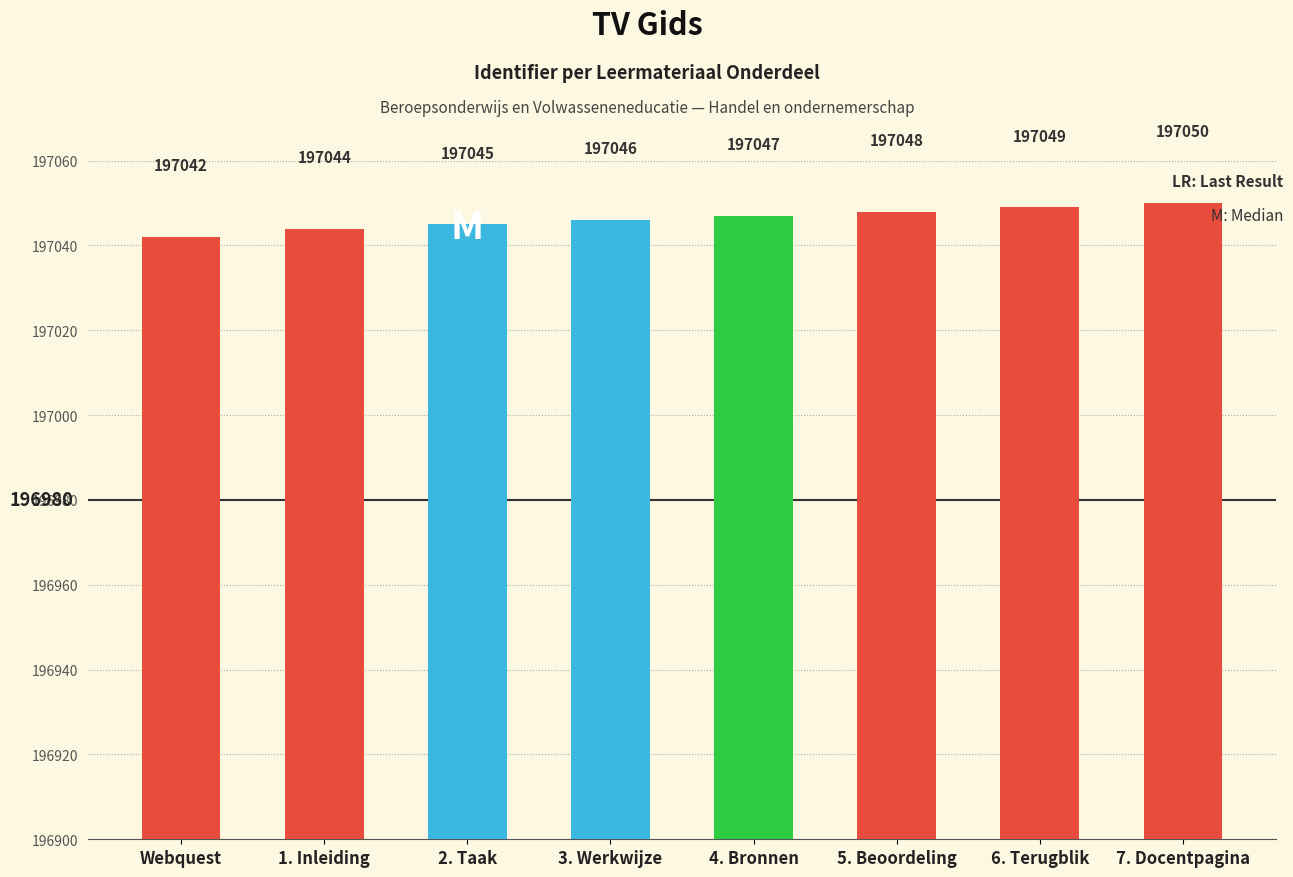

The value at 6. Terugblik is 197049. True or false?

True